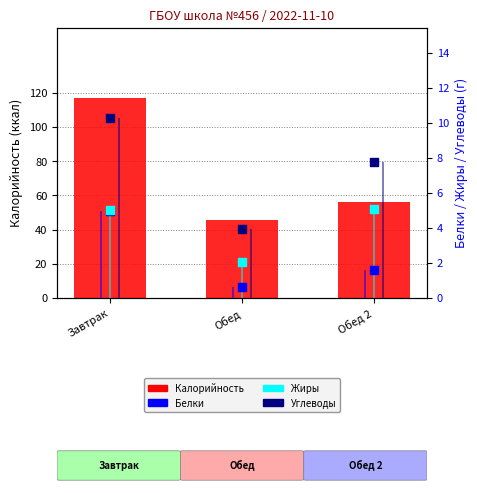

Which series contains the highest Y value?

Калорийность